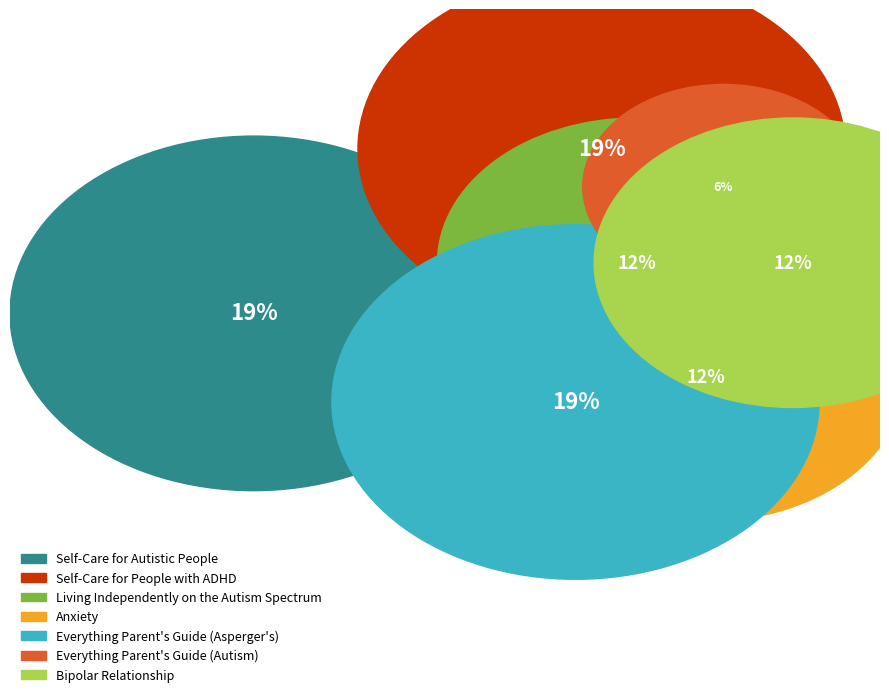

Combined, do Self-Care for People with ADHD and Anxiety account for over 50%?

No